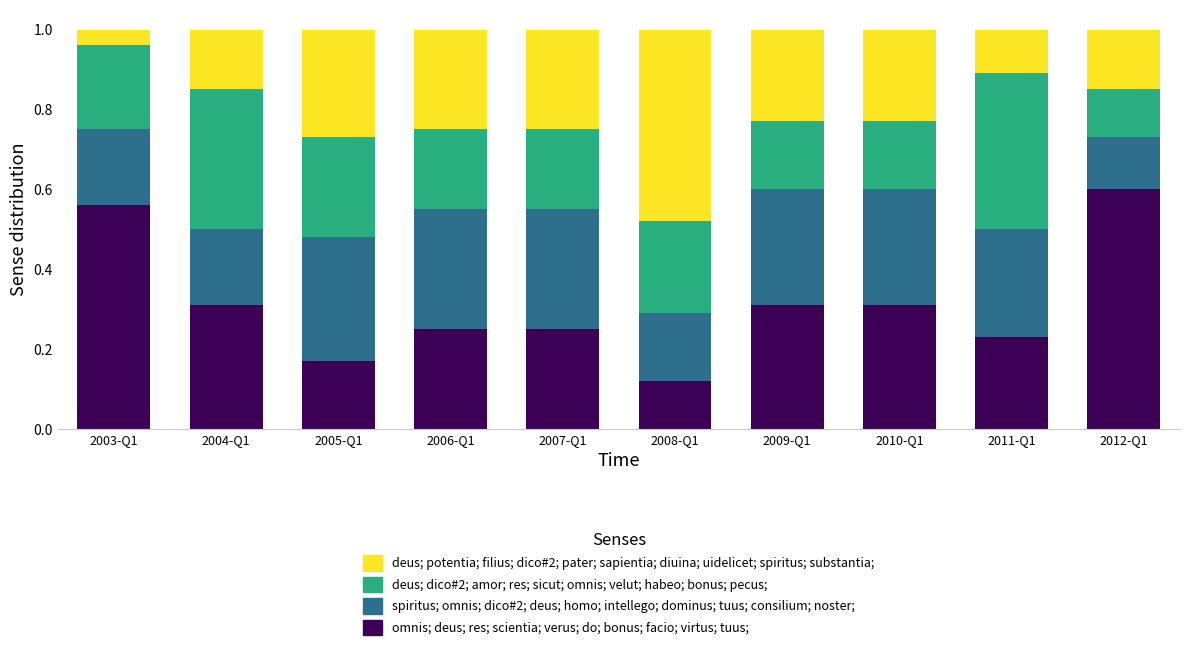

The value of omnis; deus; res; scientia; verus; do; bonus; facio; virtus; tuus; at 2003-Q1 is 0.6. True or false?

True